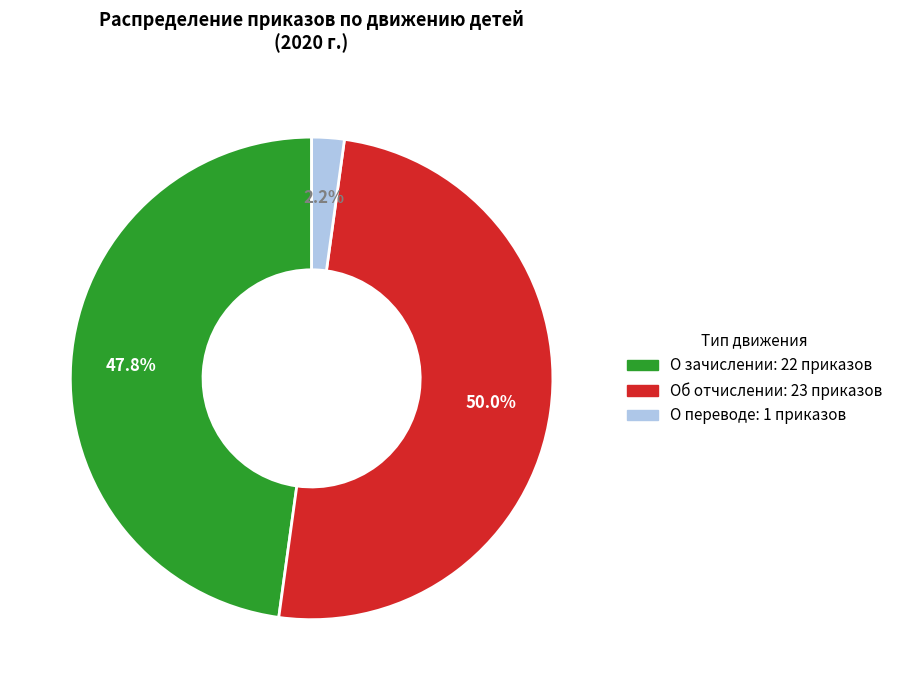

What percentage is the О зачислении slice, to the nearest percent?

48%